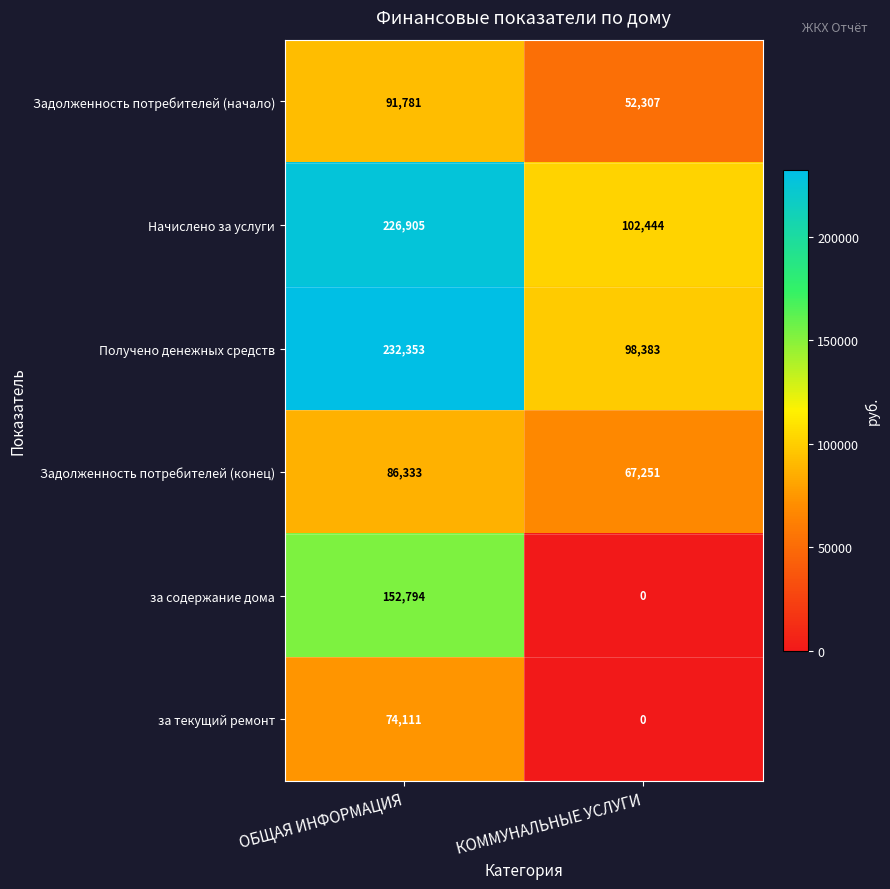

True or false: Задолженность потребителей (начало) has a value of 59129 at ОБЩАЯ ИНФОРМАЦИЯ.

False